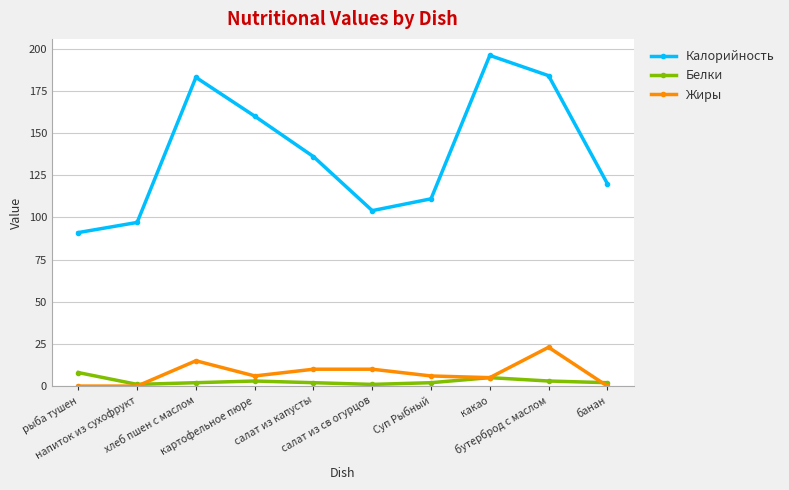

How many data points does each series have?

10